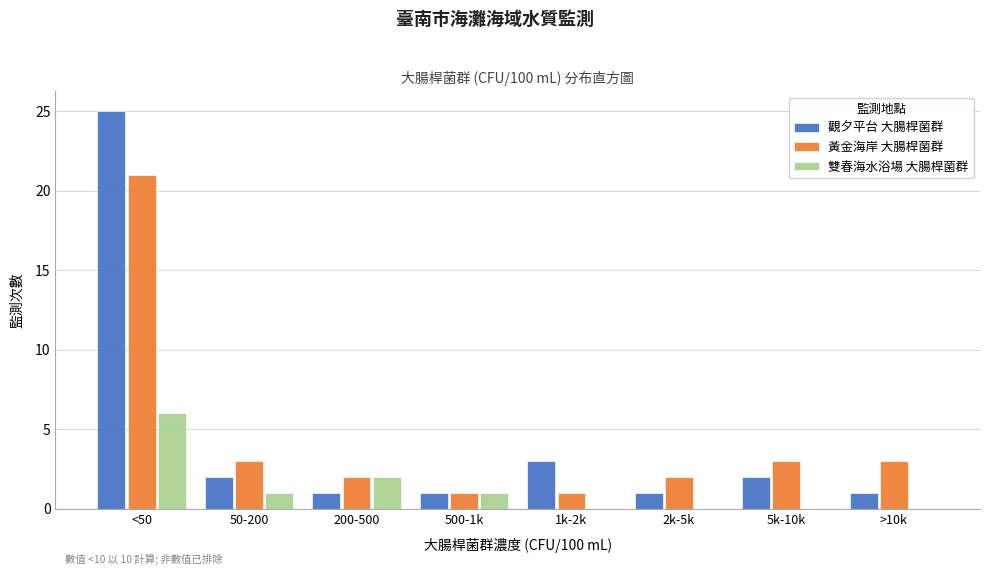

Reading left to right, extract all data points from this chart.

觀夕平台 大腸桿菌群: <50=25	50-200=2	200-500=1	500-1k=1	1k-2k=3	2k-5k=1	5k-10k=2	>10k=1
黃金海岸 大腸桿菌群: <50=21	50-200=3	200-500=2	500-1k=1	1k-2k=1	2k-5k=2	5k-10k=3	>10k=3
雙春海水浴場 大腸桿菌群: <50=6	50-200=1	200-500=2	500-1k=1	1k-2k=0	2k-5k=0	5k-10k=0	>10k=0